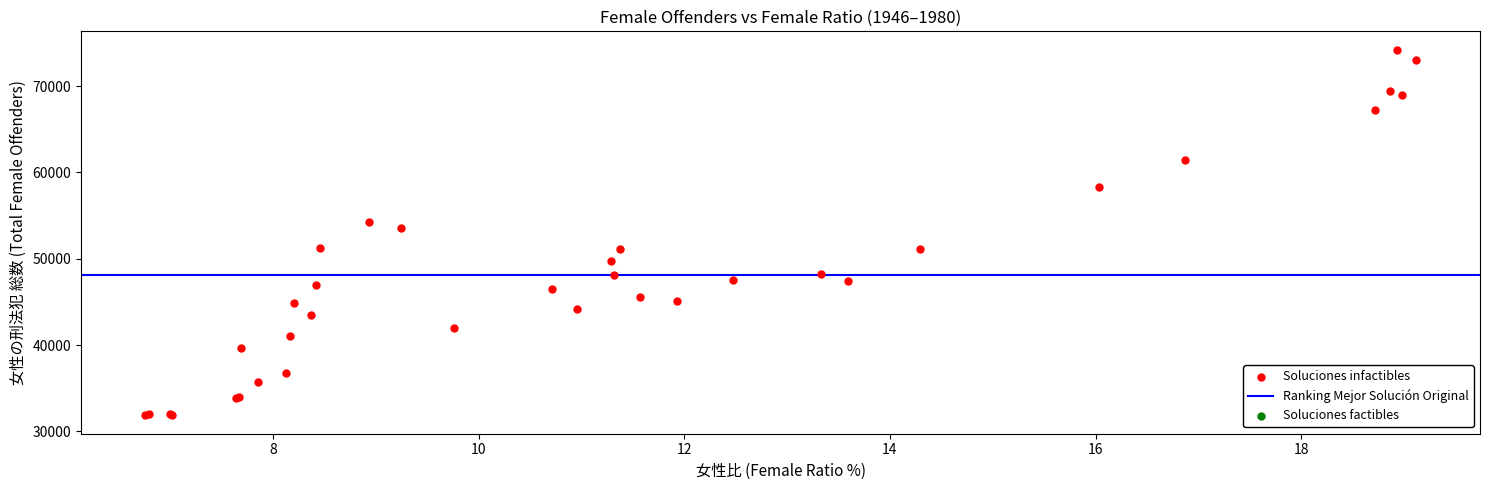

What Y value in the scatter plot is closest to 53037?

53605